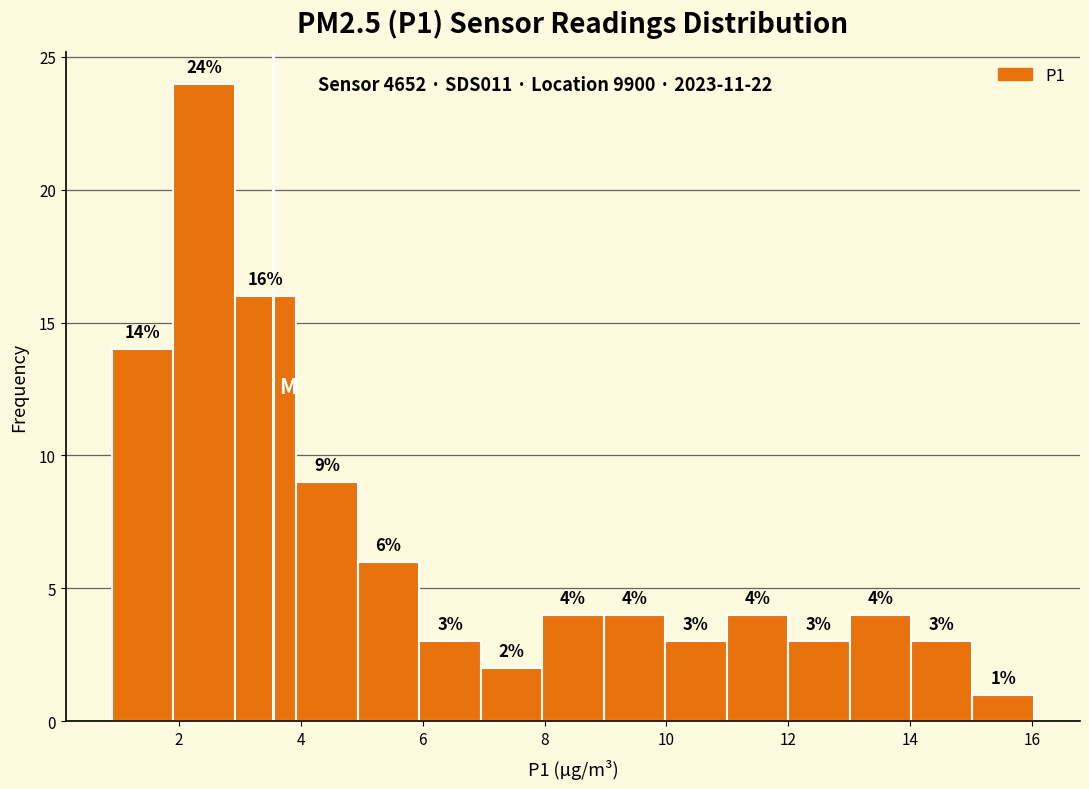

How tall is the bar that spans 10 to 11 on the x-axis? The bar edges are not printed on the chart, so give them approximately, as read against the axis.

3